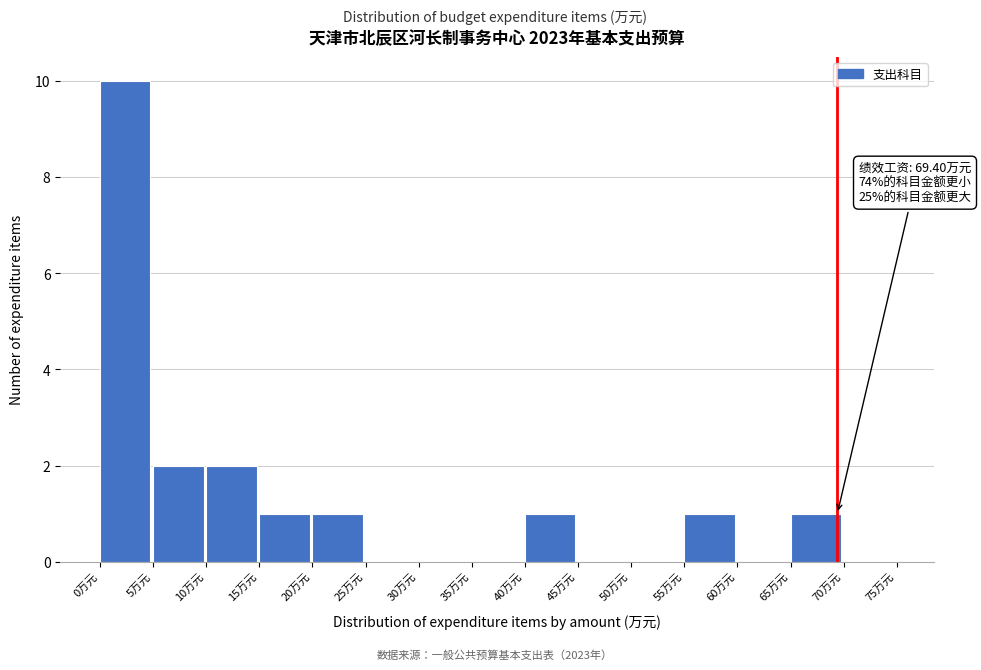

Over which range of the x-axis is the bar tallest?

0 to 5